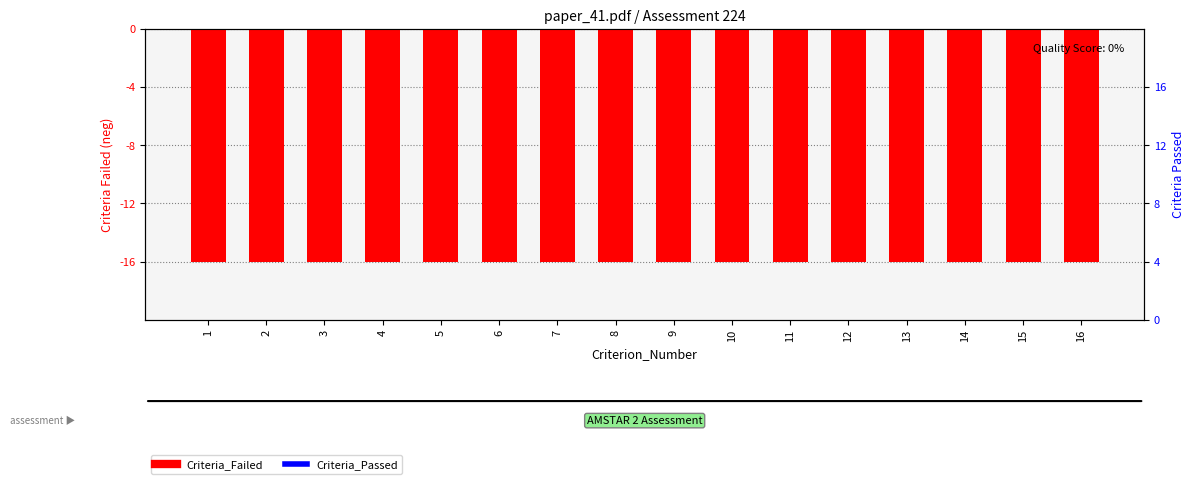

The Criteria_Failed series shows -22 at 14. True or false?

False